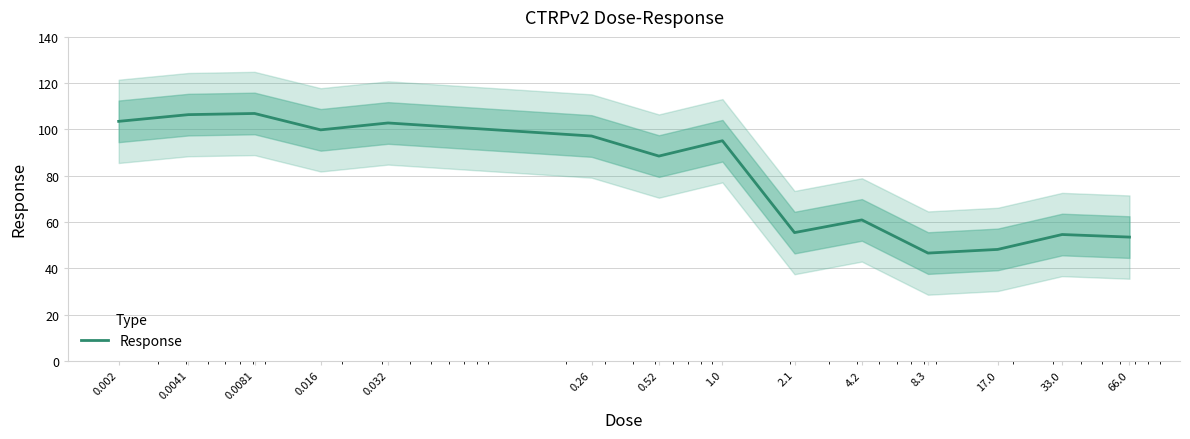

The chart shows a value of 146.2 at 0.0041. True or false?

False